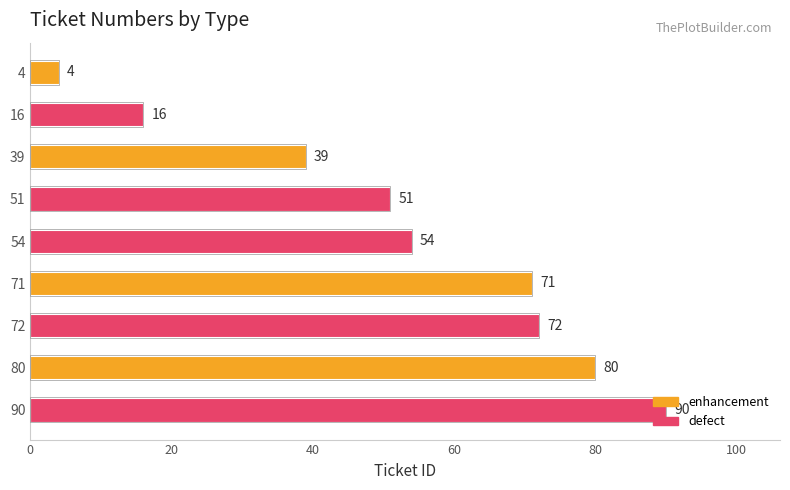

What is the value of the 2nd bar from the top?

16